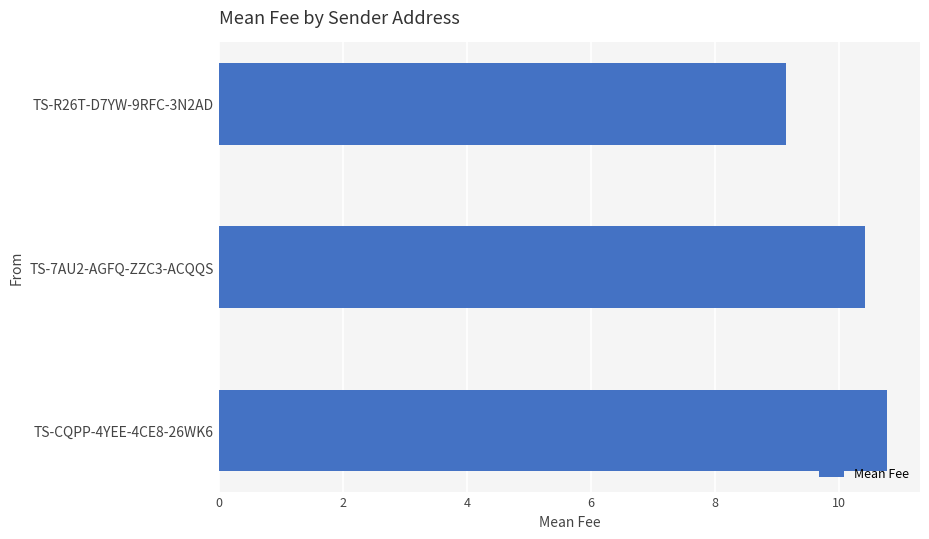

Between TS-7AU2-AGFQ-ZZC3-ACQQS and TS-R26T-D7YW-9RFC-3N2AD, which is larger?

TS-7AU2-AGFQ-ZZC3-ACQQS